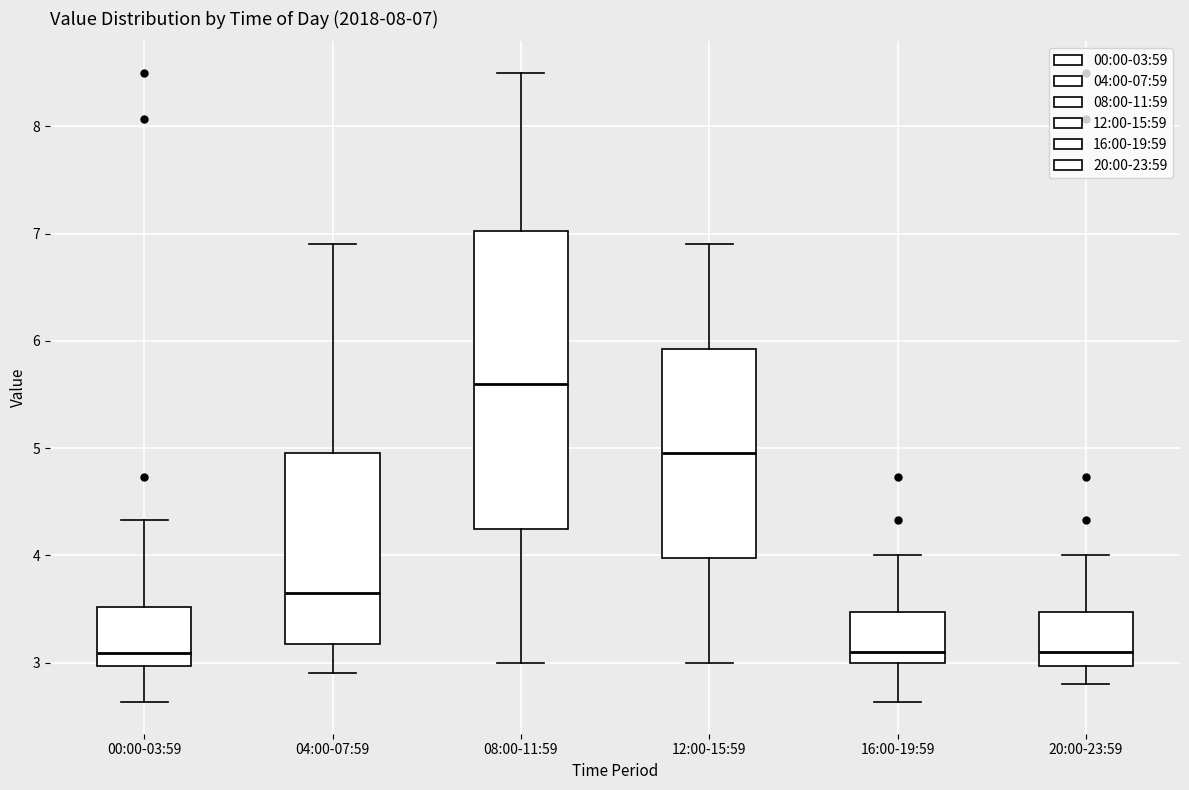

Comparing the boxes themselves (not the whiskers), which one is the tallest?

08:00-11:59